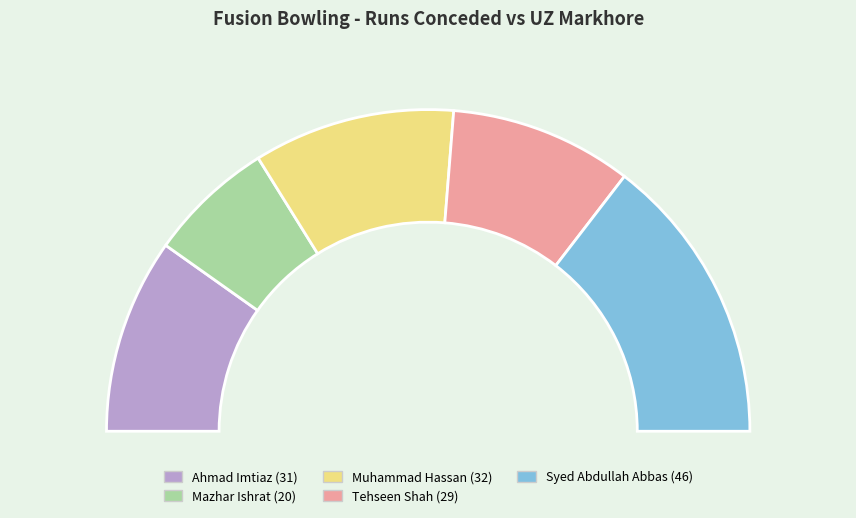

To the nearest percent, what portion does Ahmad Imtiaz represent?

20%